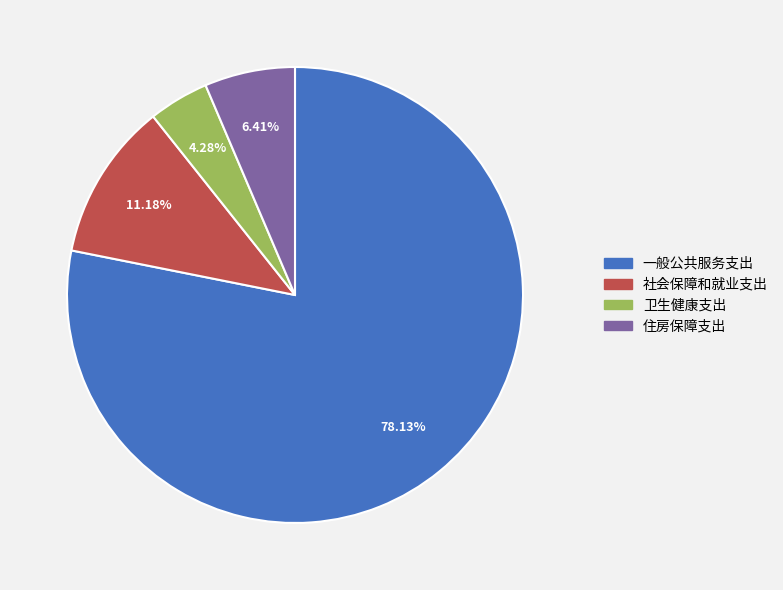

Rank the categories by value from lowest to highest.

卫生健康支出, 住房保障支出, 社会保障和就业支出, 一般公共服务支出